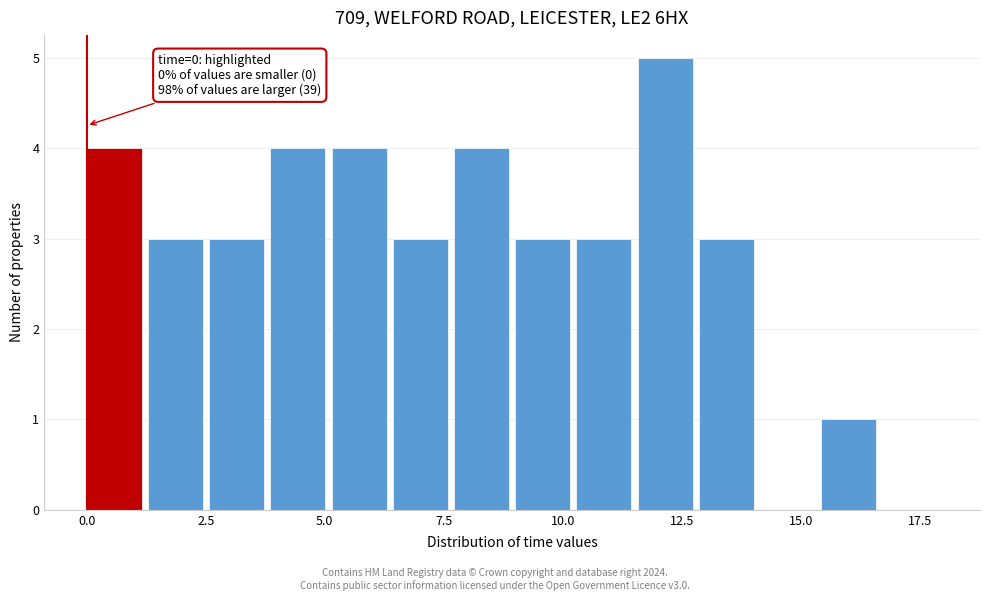

Read against the x-axis, roughly where is the centre of the tallest bar?

12.0